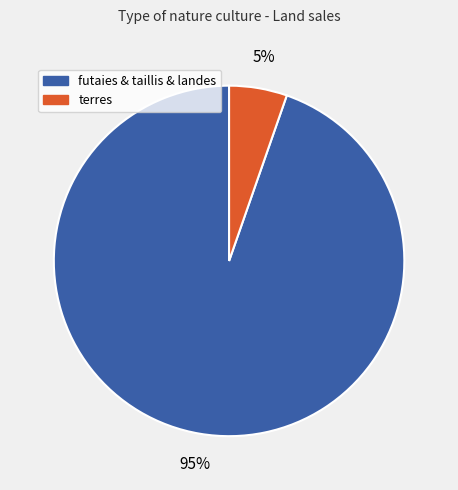

Does any single category account for the majority?

Yes